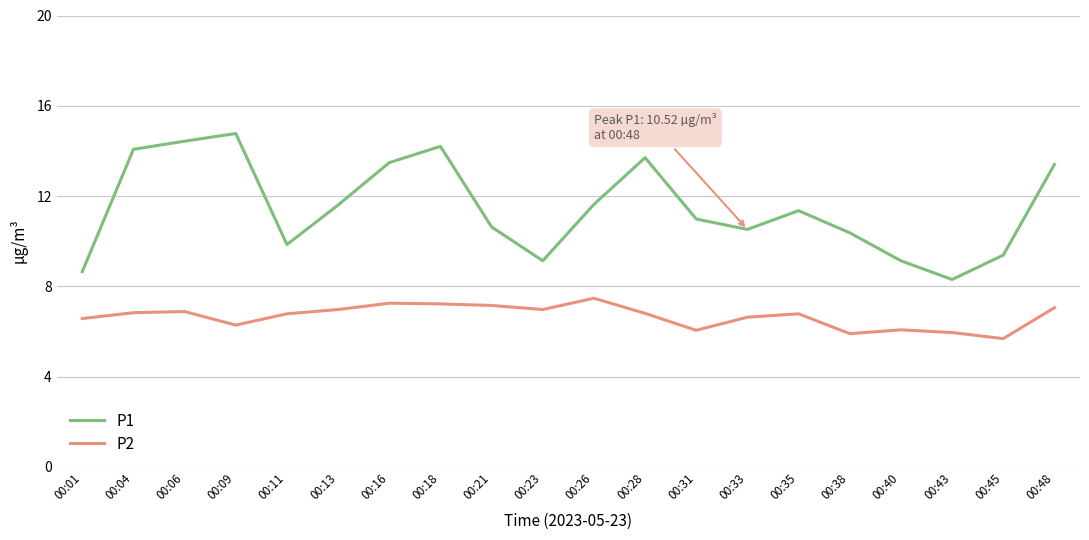

In P1, how many points are higher than both neighbors (excluding endpoints)?

4